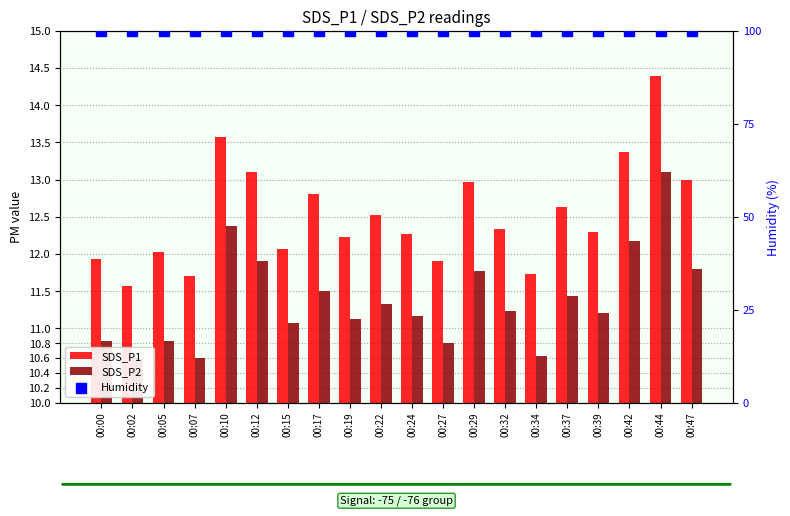

At which category is the sum across all series the highest?

00:44